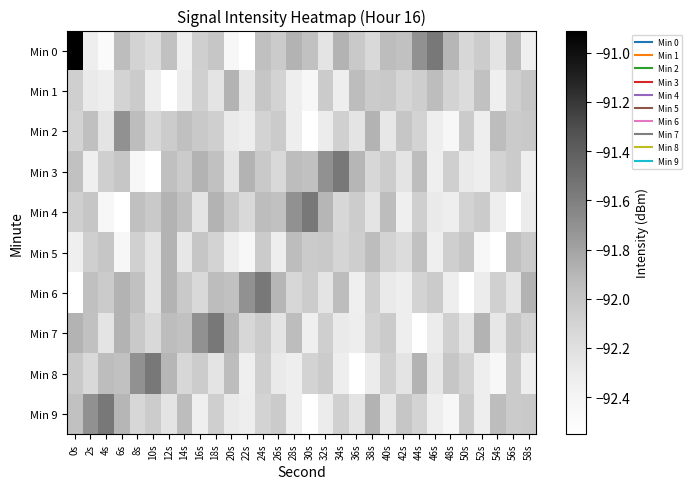

At which category is the sum across all series the highest?

24s